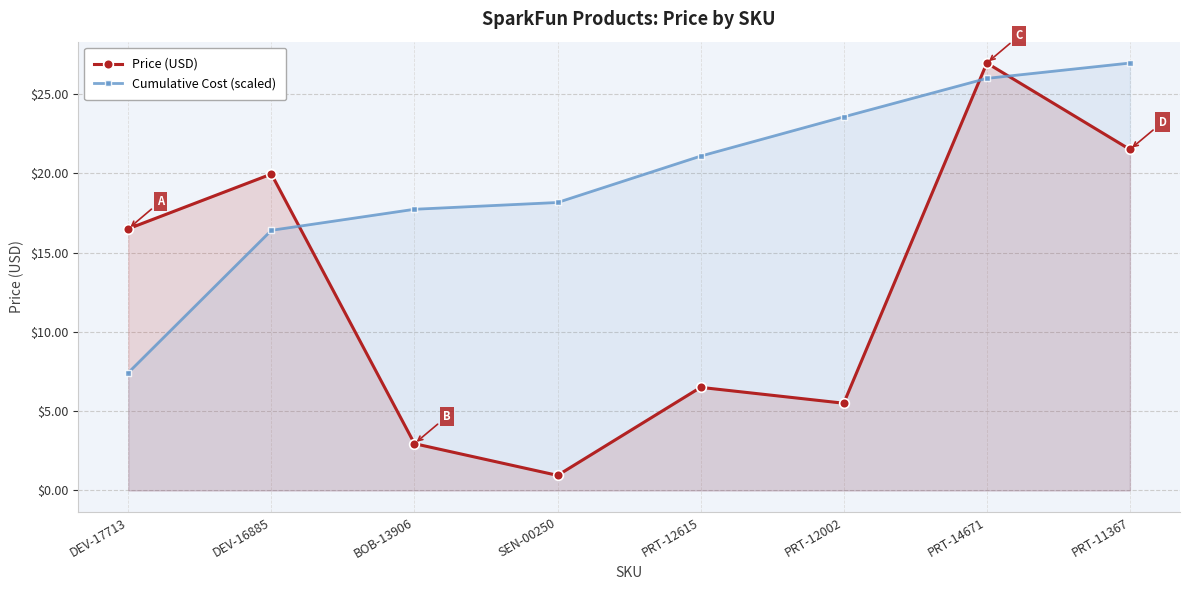

What is the average value of the Price (USD) series?

12.6